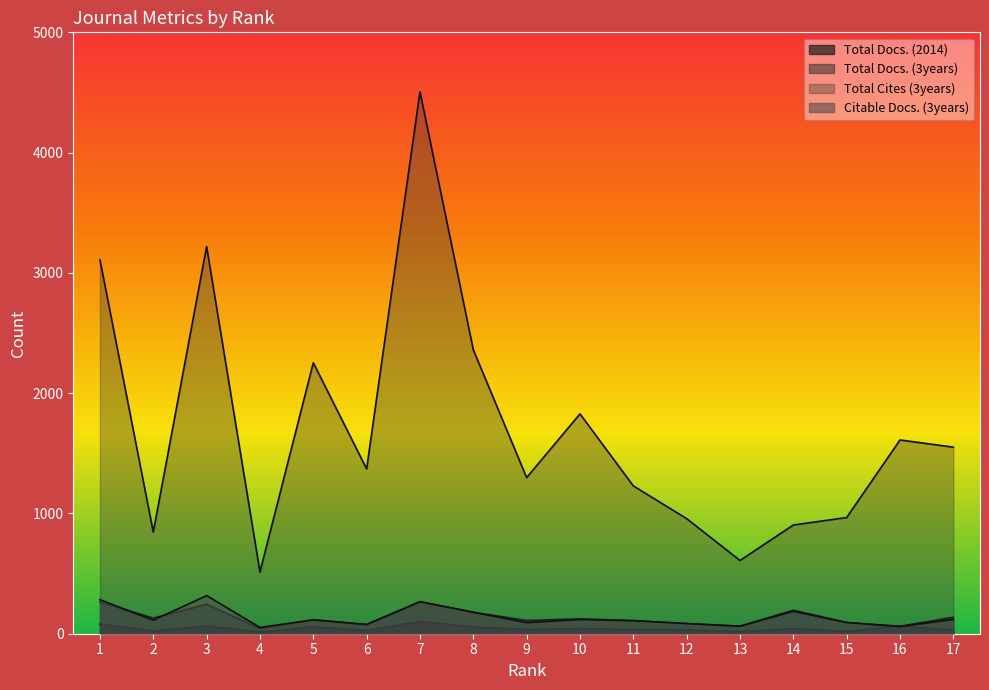

Reading right to left, what are all the values shown in this chart?

Total Docs. (2014): 30	63	20	42	18	33	35	43	36	56	102	29	57	14	65	23	79
Total Docs. (3years): 137	62	93	196	63	85	109	124	110	179	266	77	116	43	245	130	263
Total Cites (3years): 1551	1611	966	904	609	957	1229	1828	1298	2361	4506	1370	2253	513	3219	845	3109
Citable Docs. (3years): 119	59	93	186	62	84	108	118	92	178	266	76	115	52	317	112	283